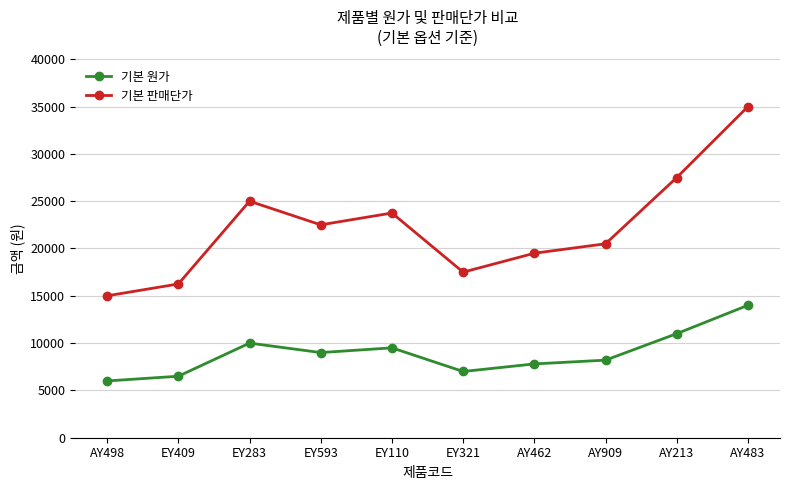

What are all the series names shown in the legend?

기본 원가, 기본 판매단가